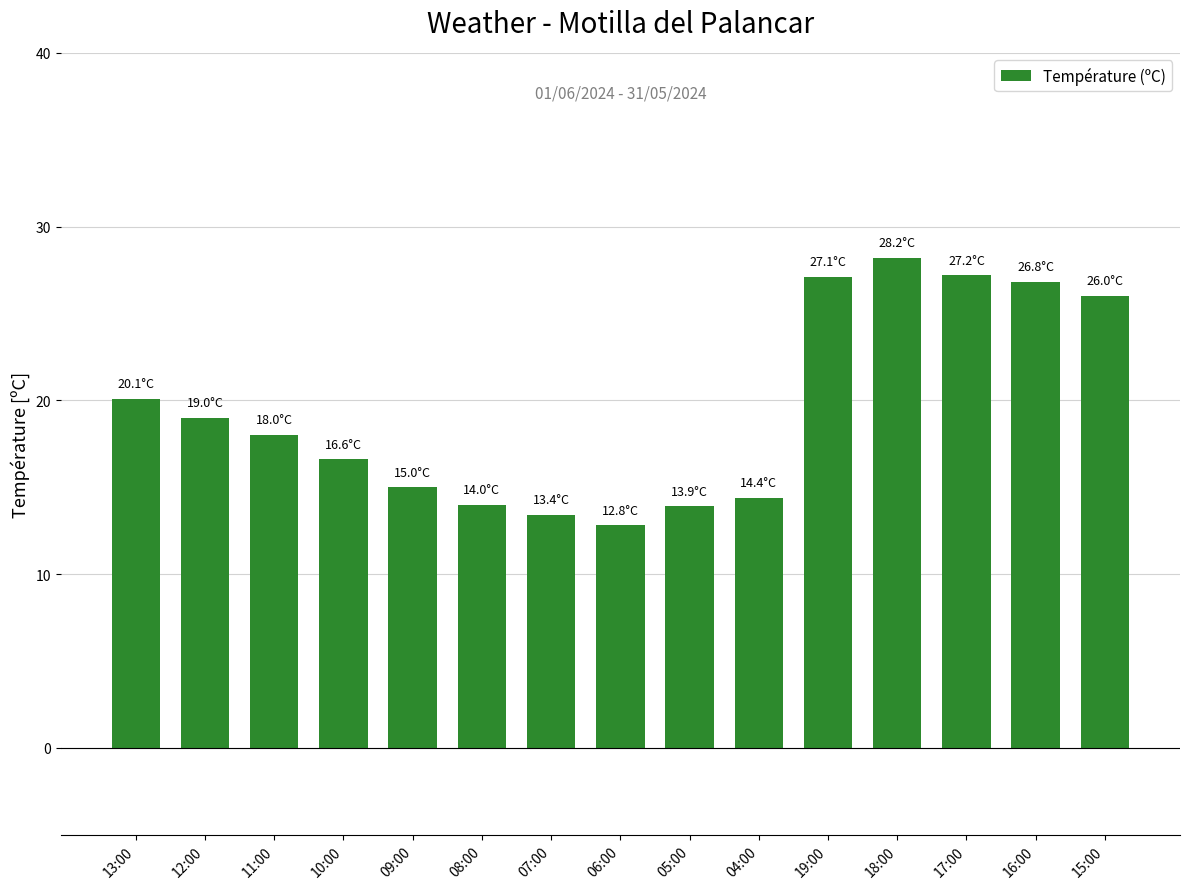

What position from the right is 12:00?

14